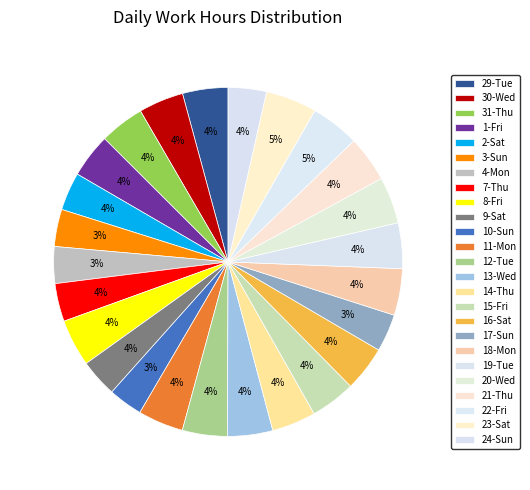

The 14-Thu slice represents 4% of the pie. True or false?

True